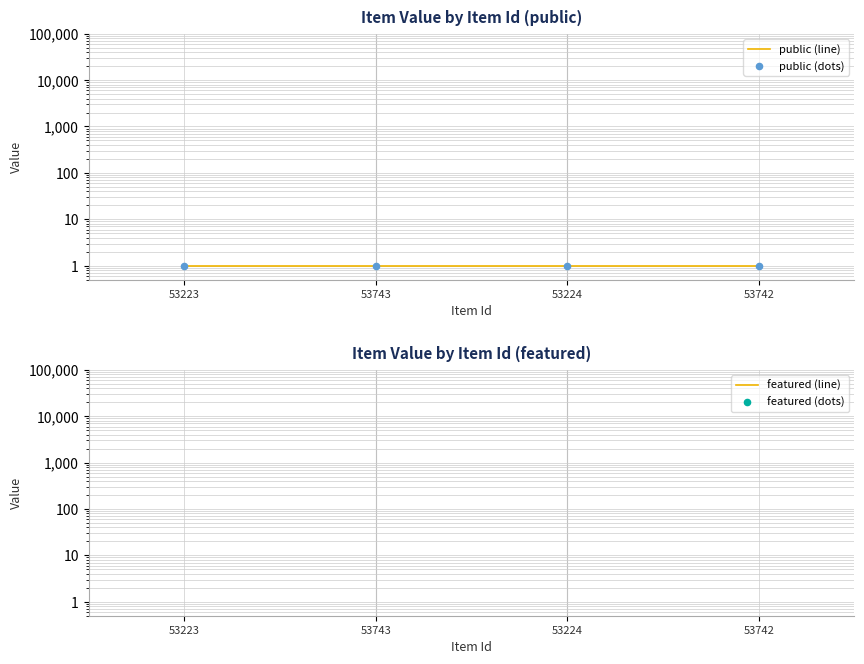

What is the total value across all series at 53743?

2